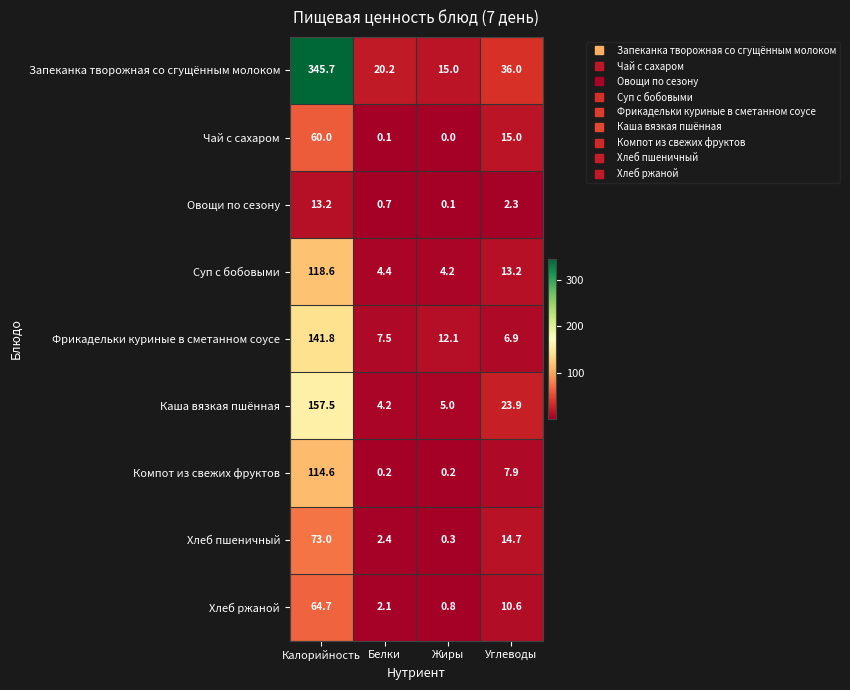

Is it true that Фрикадельки куриные в сметанном соусе equals 224.9 at Калорийность?

False